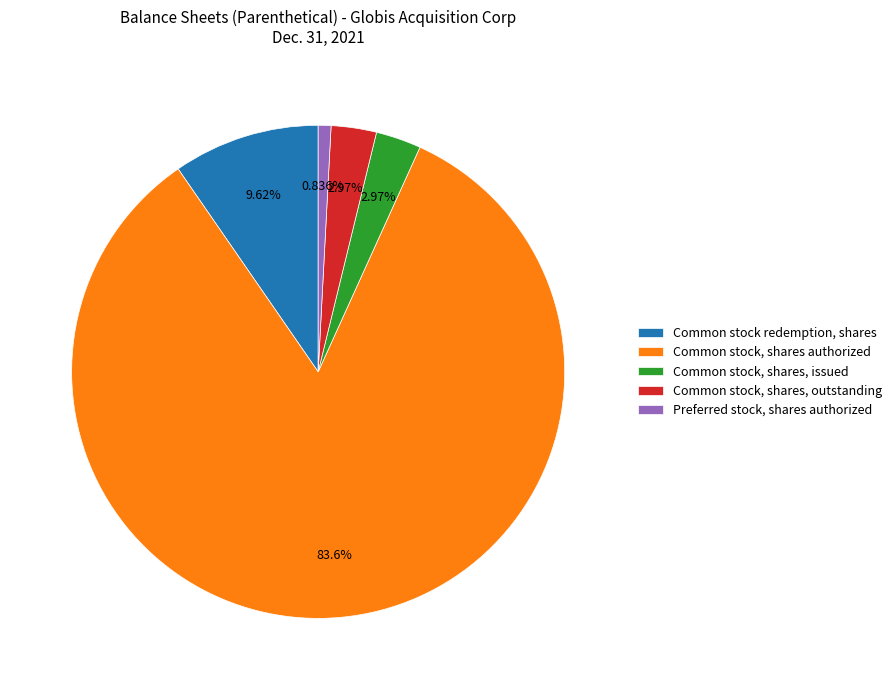

What percentage is the Common stock, shares, issued slice, to the nearest percent?

3%